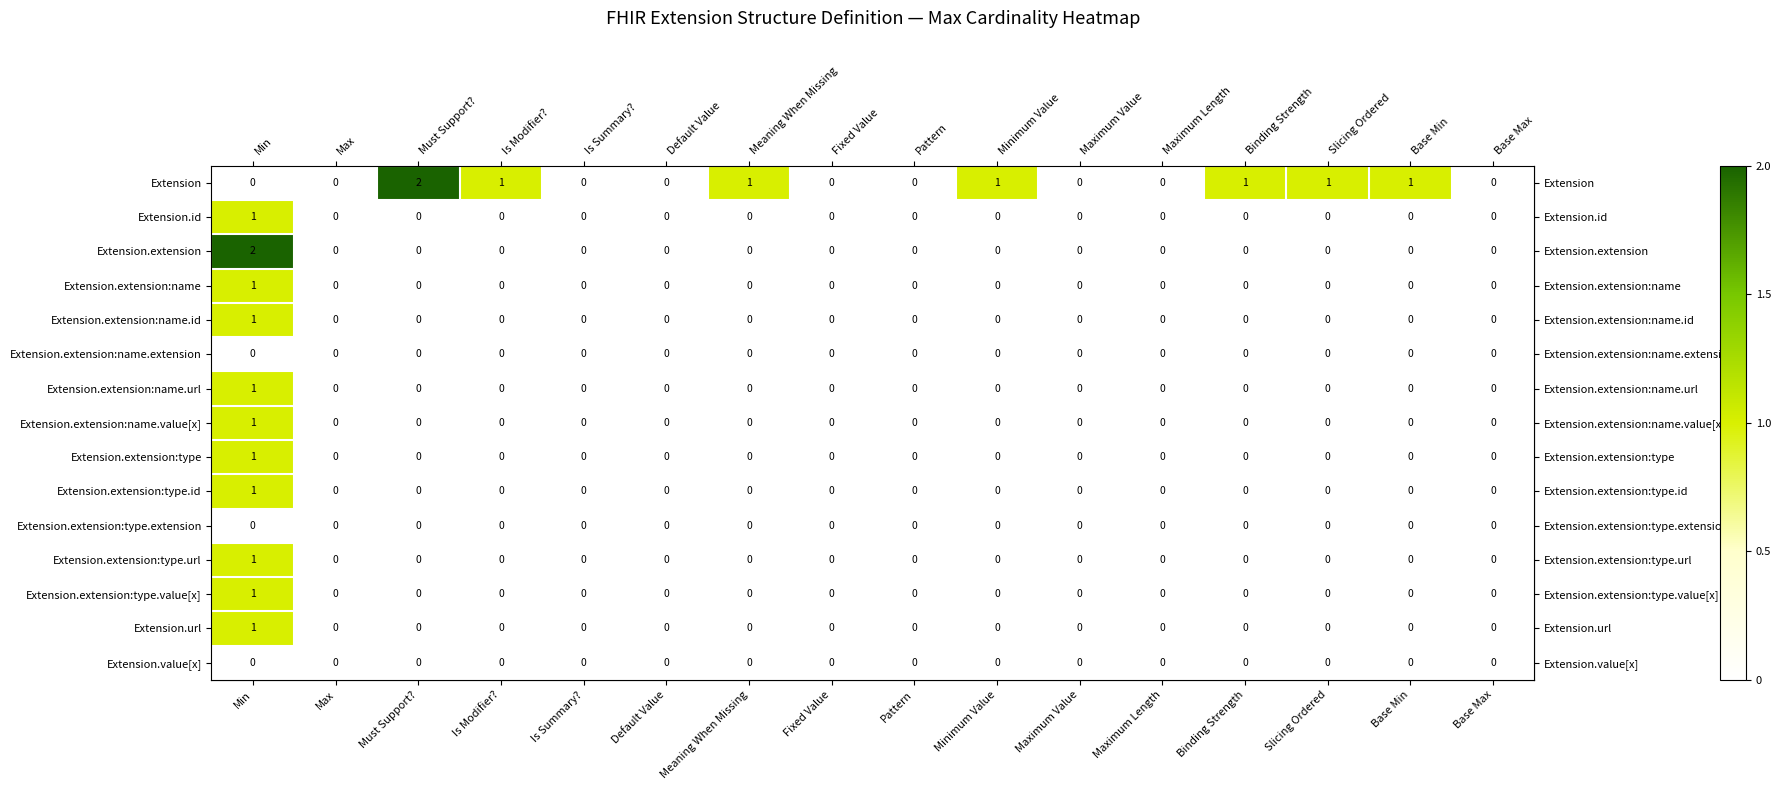

Count the Extension.id values in the range 0 to 1.

16